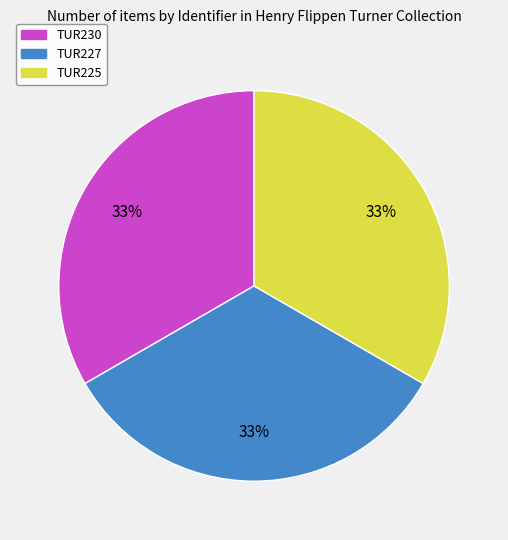

Is it true that TUR227 is 45% of the pie?

False